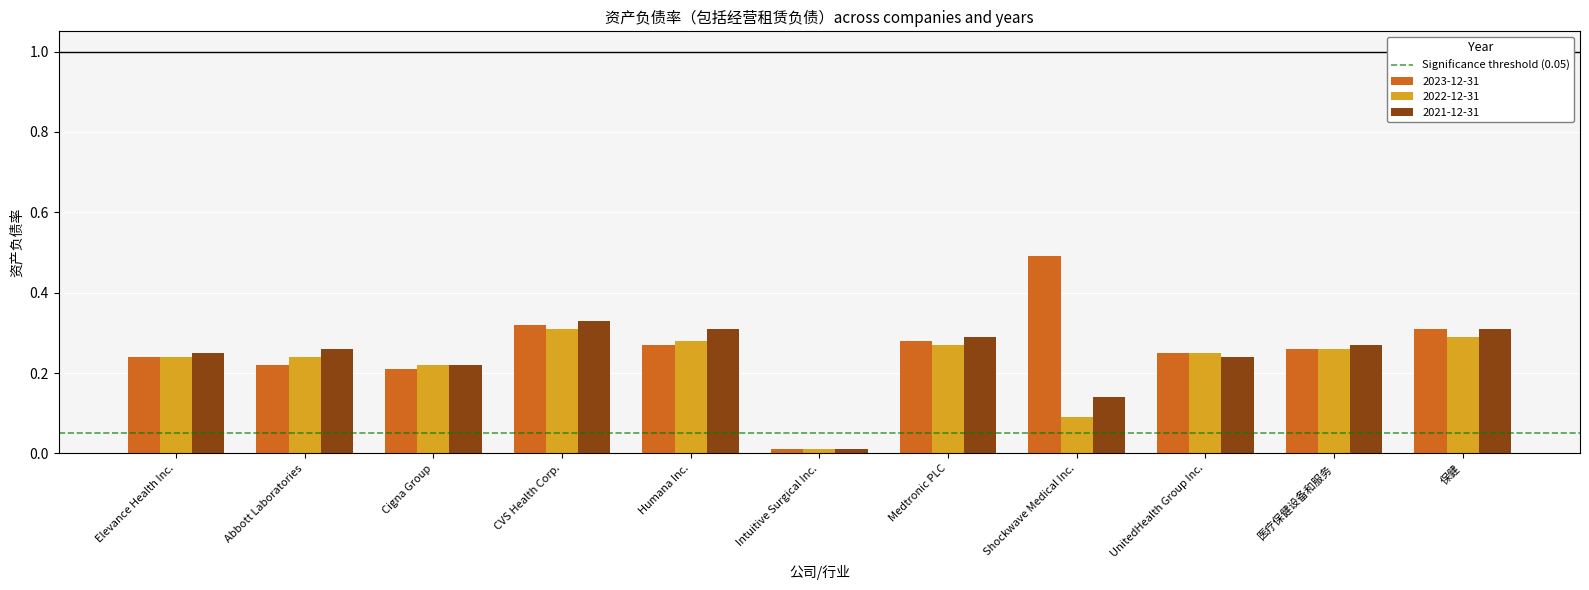

Count the number of data series in this chart.

3